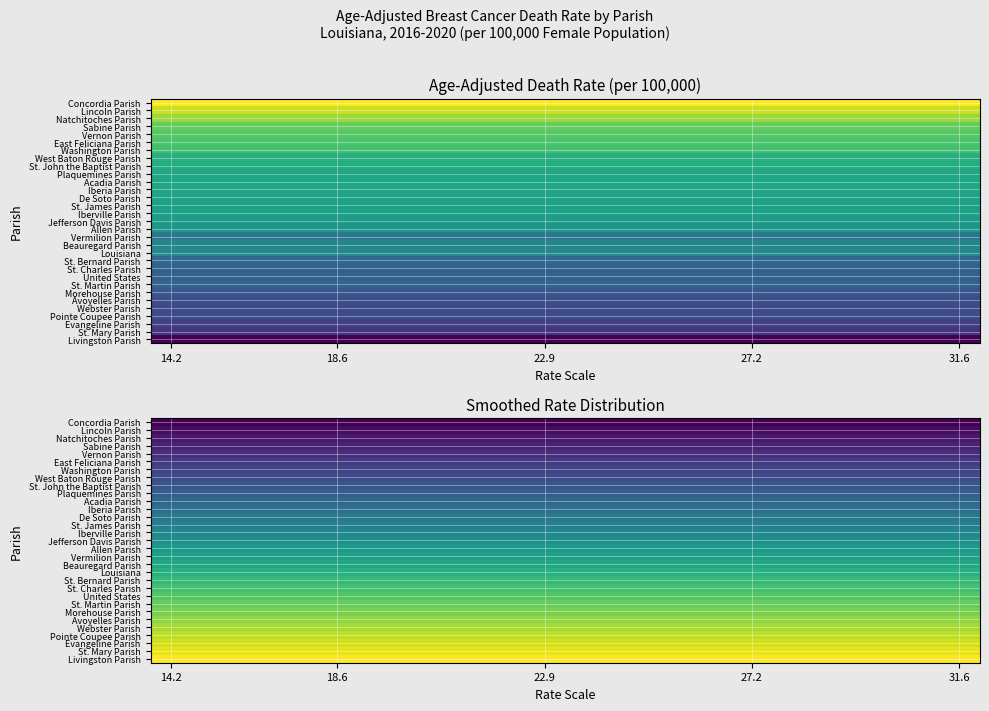

At which category does the chart reach its peak across all series?

14.2